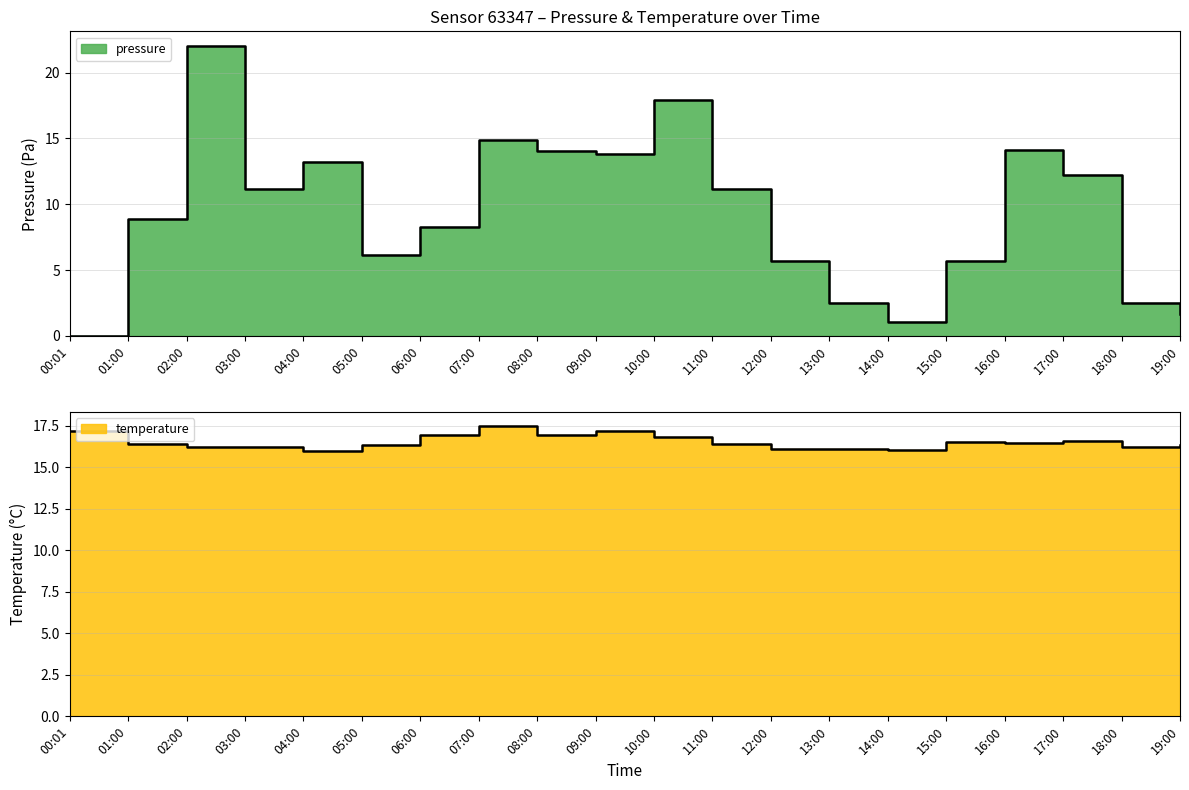

Rank the categories by pressure value from lowest to highest.

00:01, 14:00, 19:00, 13:00, 18:00, 15:00, 12:00, 05:00, 06:00, 01:00, 03:00, 11:00, 17:00, 04:00, 09:00, 08:00, 16:00, 07:00, 10:00, 02:00